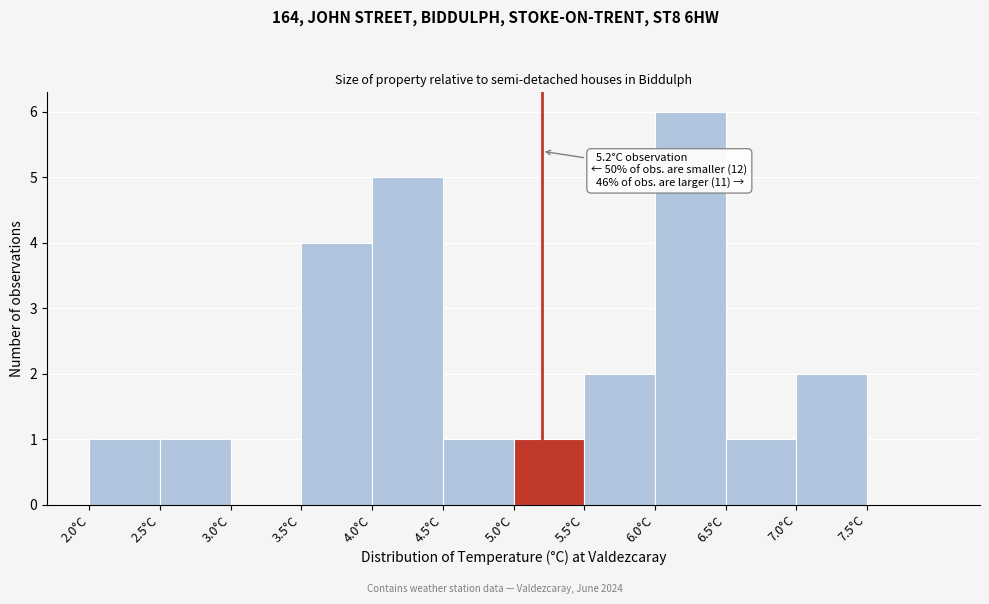

Over which range of the x-axis is the bar tallest?

6.0 to 6.5